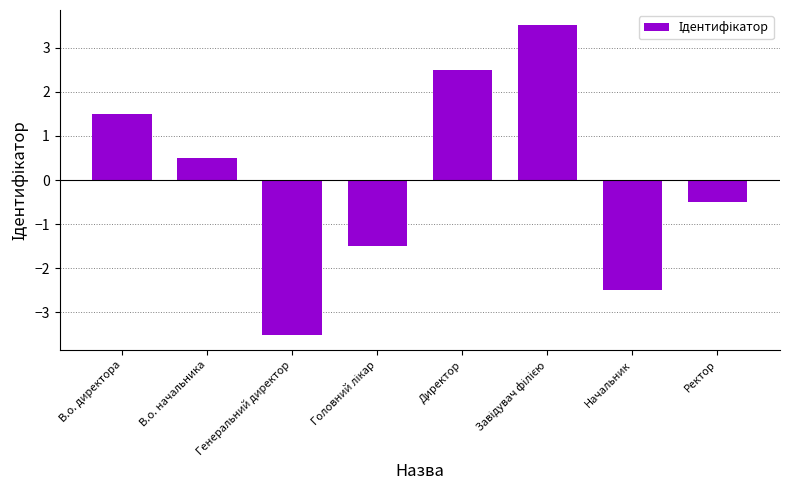

How many categories are shown in the chart?

8